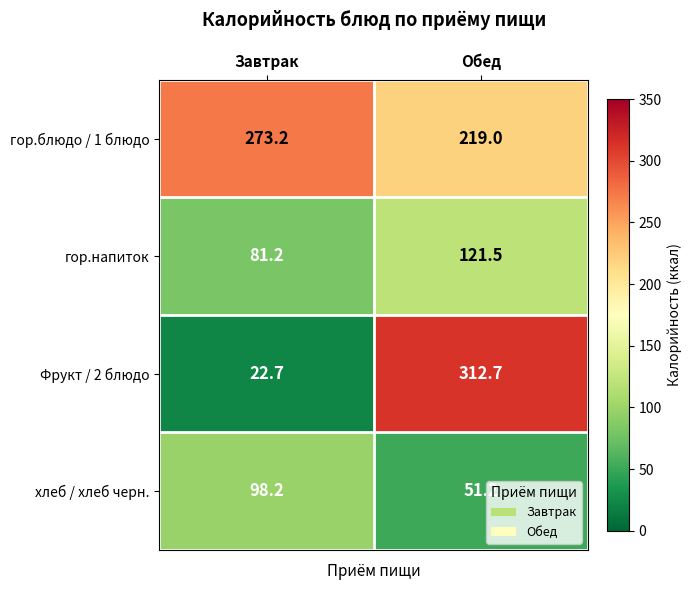

What is the sum of all гор.напиток values?

202.7